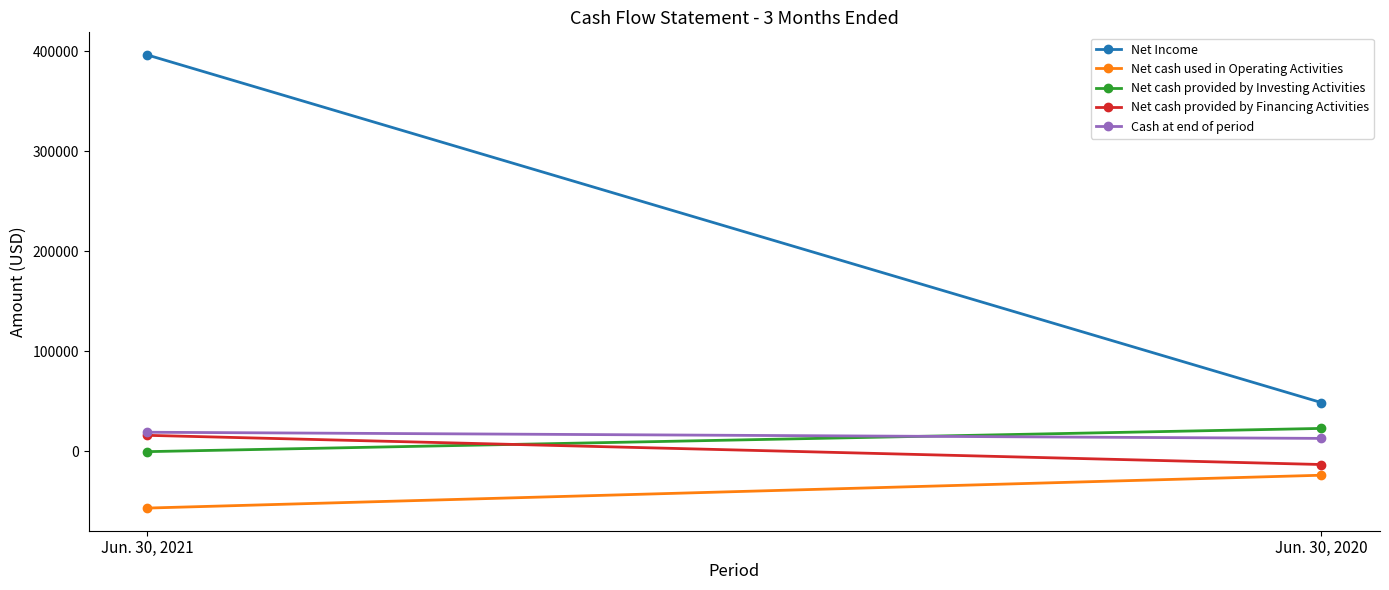

True or false: Net cash used in Operating Activities has a value of -56854 at Jun. 30, 2021.

True